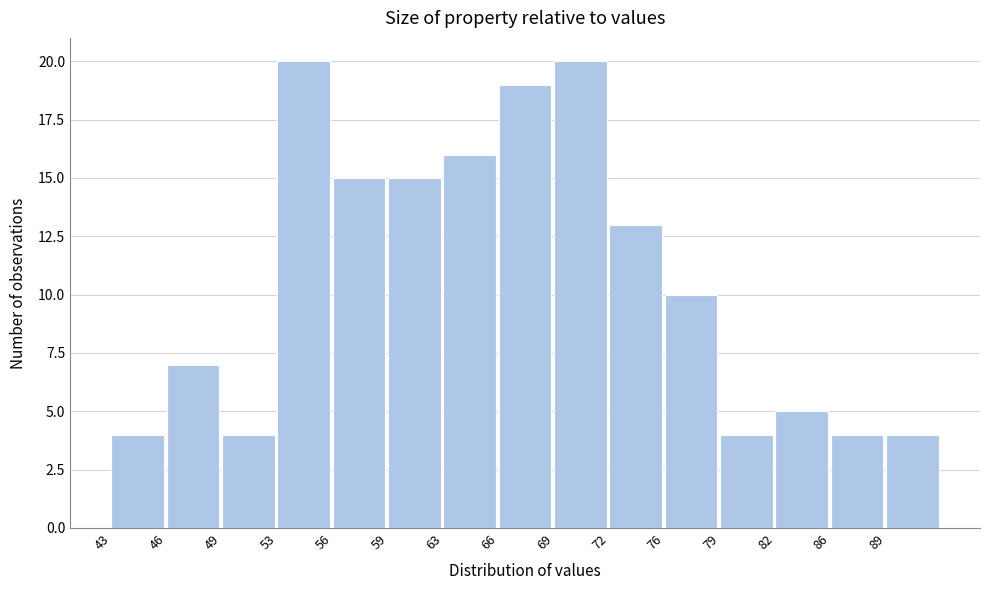

What is the height of the bar covering 85.7 to 89.0 on the x-axis? Neither the bar edges nor the heights are printed on the chart, so give them approximately, as read against the axes.

4